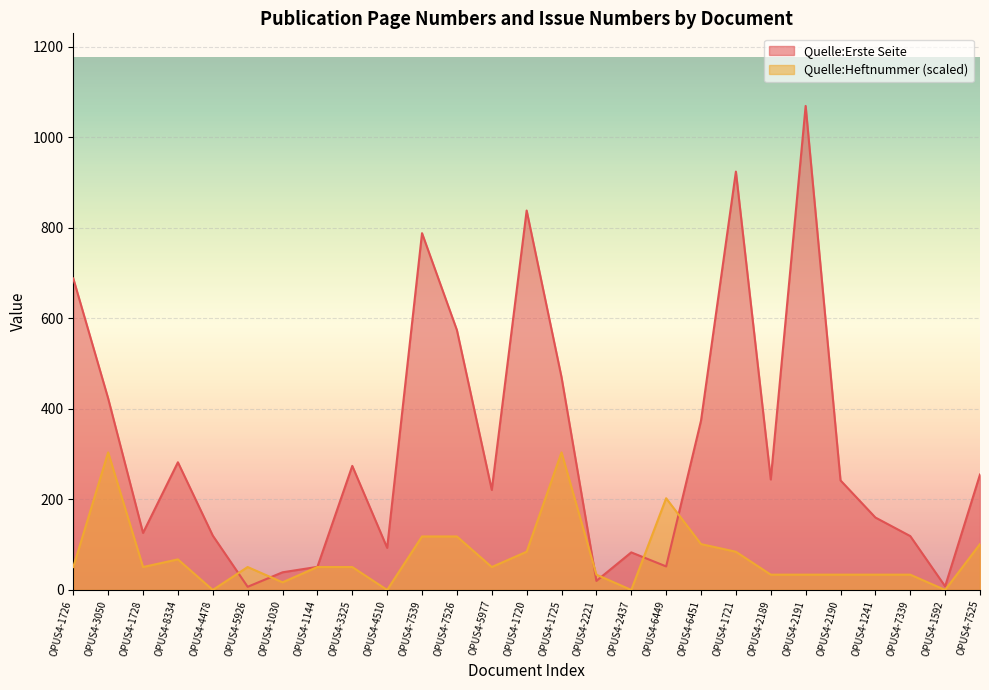

How many times do Quelle:Erste Seite and Quelle:Heftnummer cross each other?

6